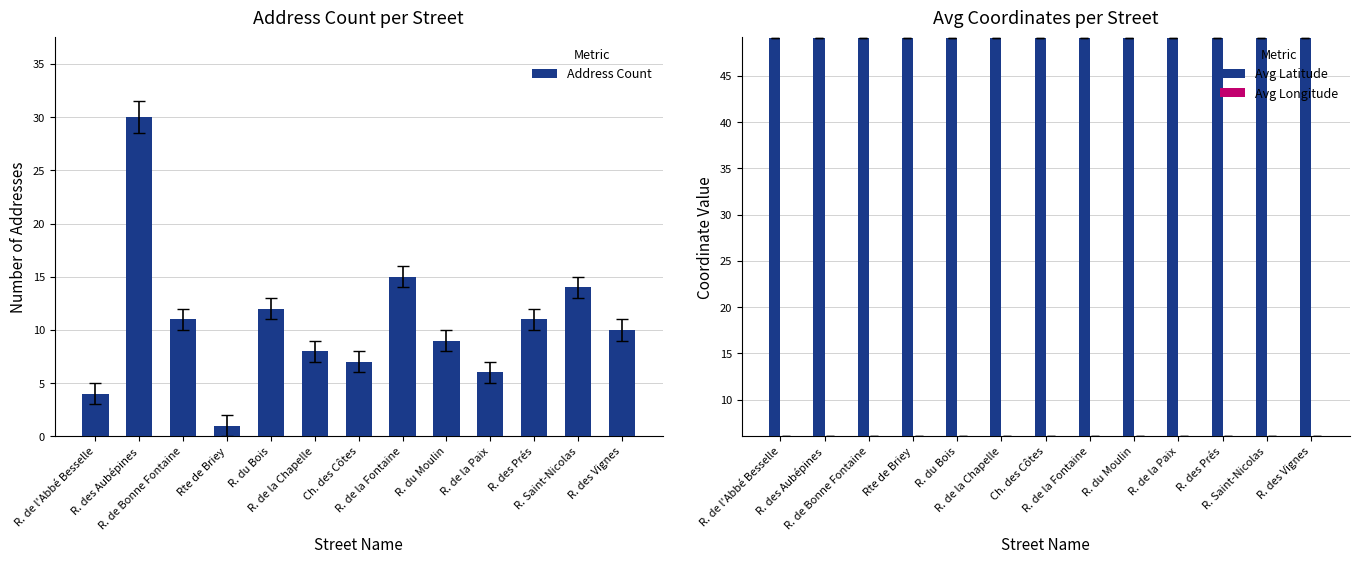

What is the label of the 3rd bar from the left?

R. de Bonne Fontaine